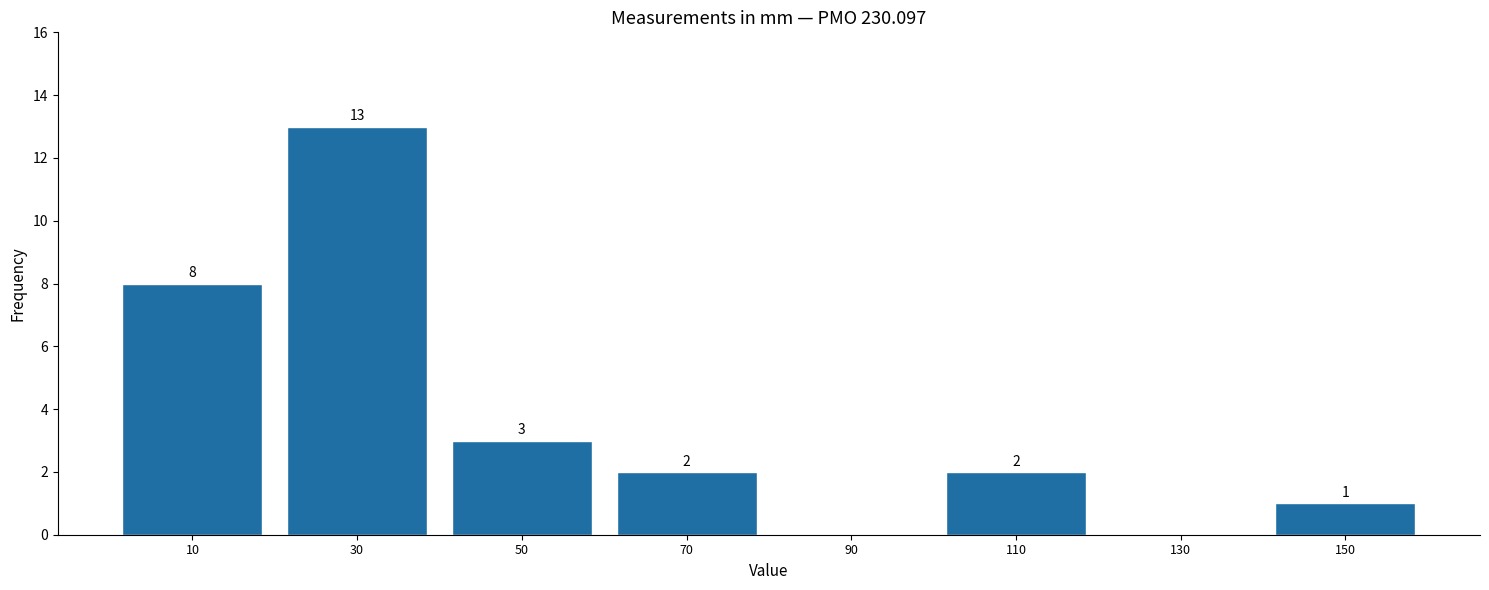

Which range on the x-axis has the tallest bar?

20 to 40